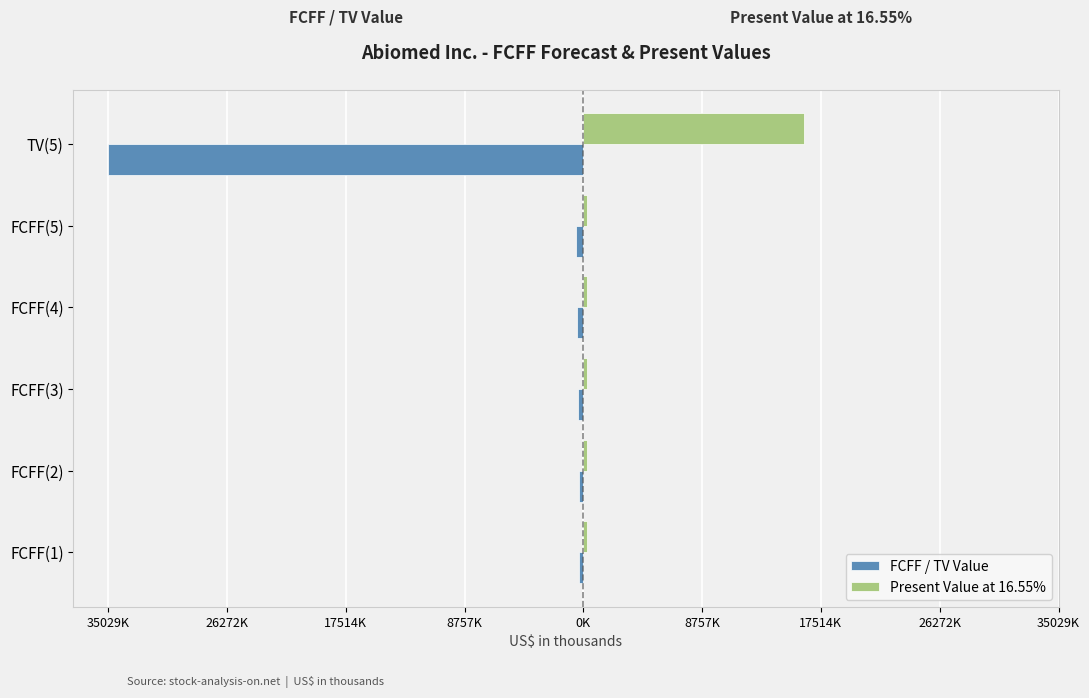

What are all the series names shown in the legend?

FCFF / TV Value, Present Value at 16.55%